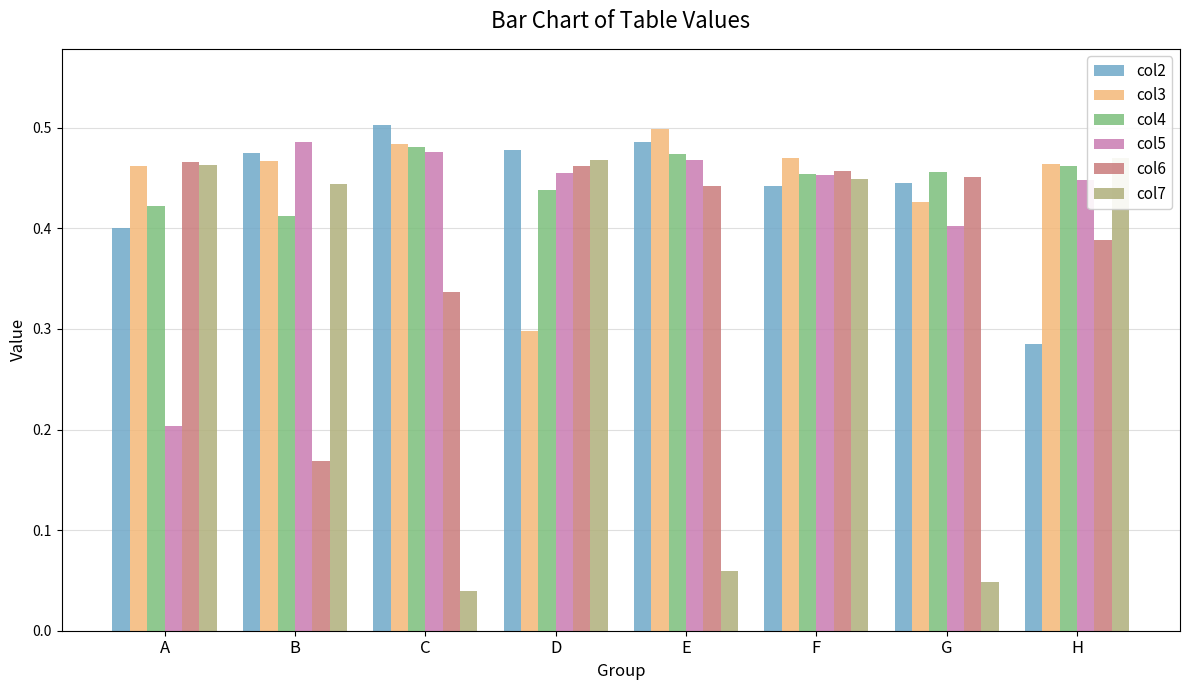

Is it true that col4 equals 0.7 at C?

False